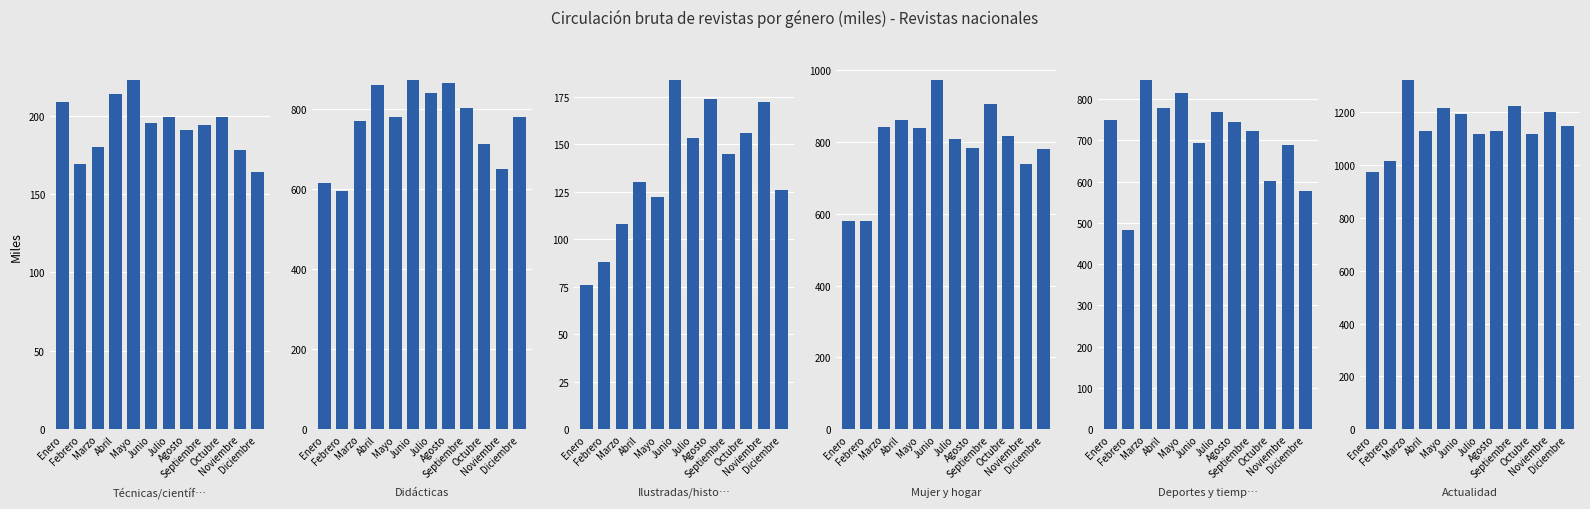

Reading left to right, extract all data points from this chart.

Técnicas/científicas/profesionales: 209	169	180	214	223	195	199	191	194	199	178	164
Didácticas: 615	594	769	859	780	873	839	865	801	711	649	780
Ilustradas/historietas: 76	88	108	130	122	184	153	174	145	156	172	126
Mujer y hogar: 579	579	841	861	839	973	808	782	906	816	737	780
Deportes y tiempo libre: 749	482	847	779	814	694	768	745	722	601	688	576
Actualidad: 973	1015	1323	1128	1217	1193	1116	1129	1223	1116	1201	1149